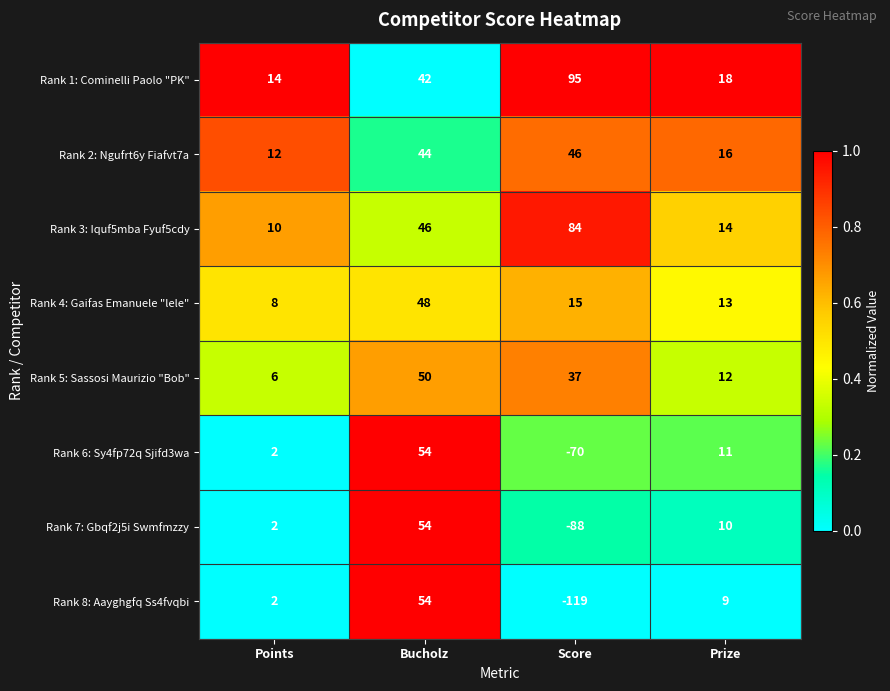

The value of Rank 2: Ngufrt6y Fiafvt7a at Bucholz is 44. True or false?

True